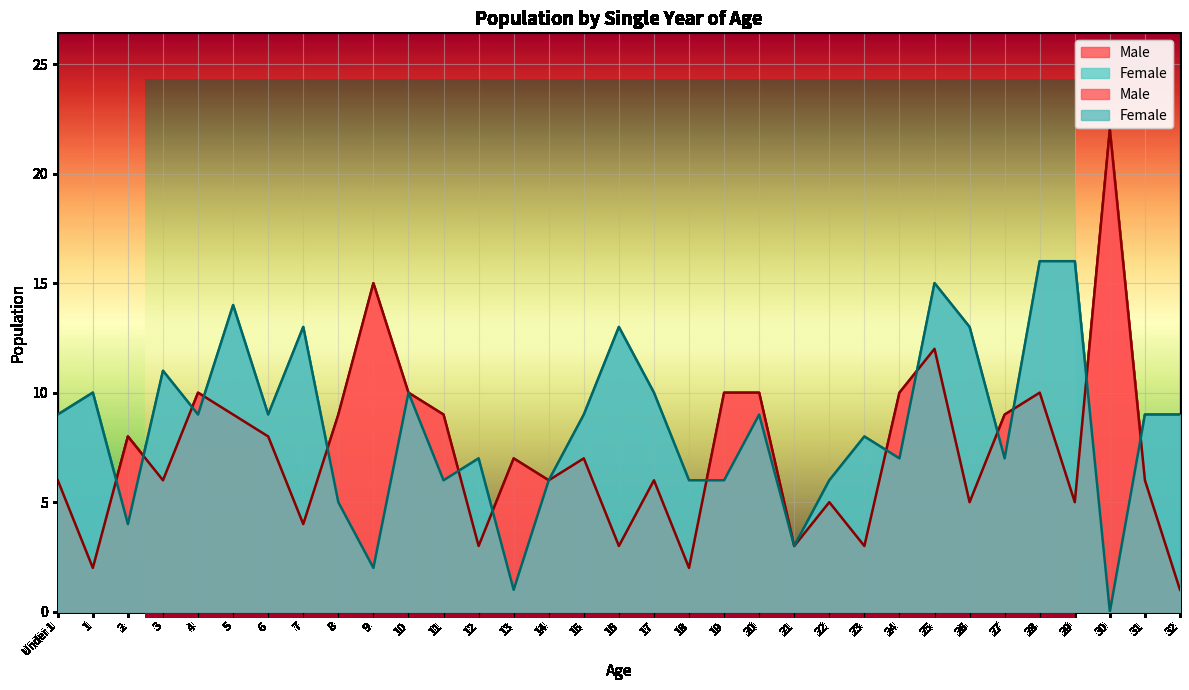

What is the difference between the second highest and second lowest values?

13